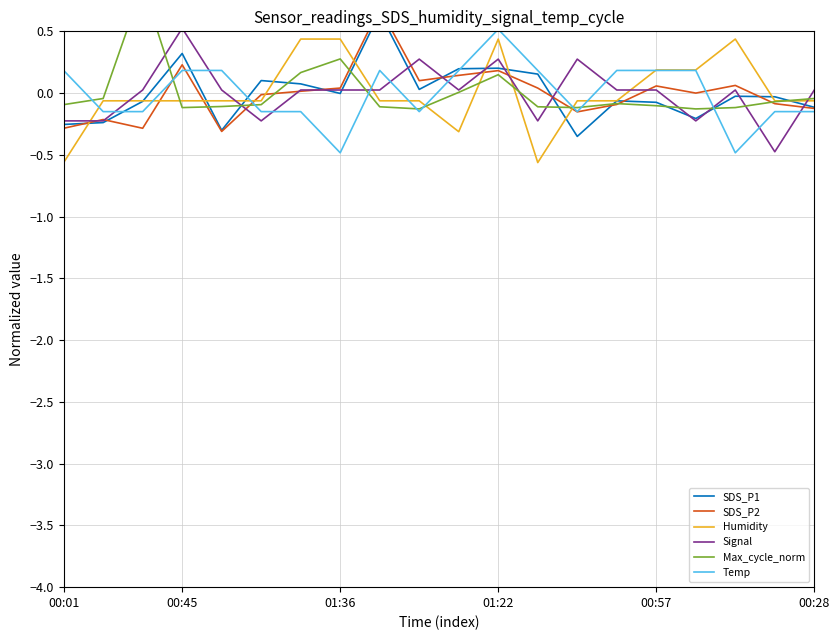

What is the lowest value of the Max_cycle_norm series?

-0.1